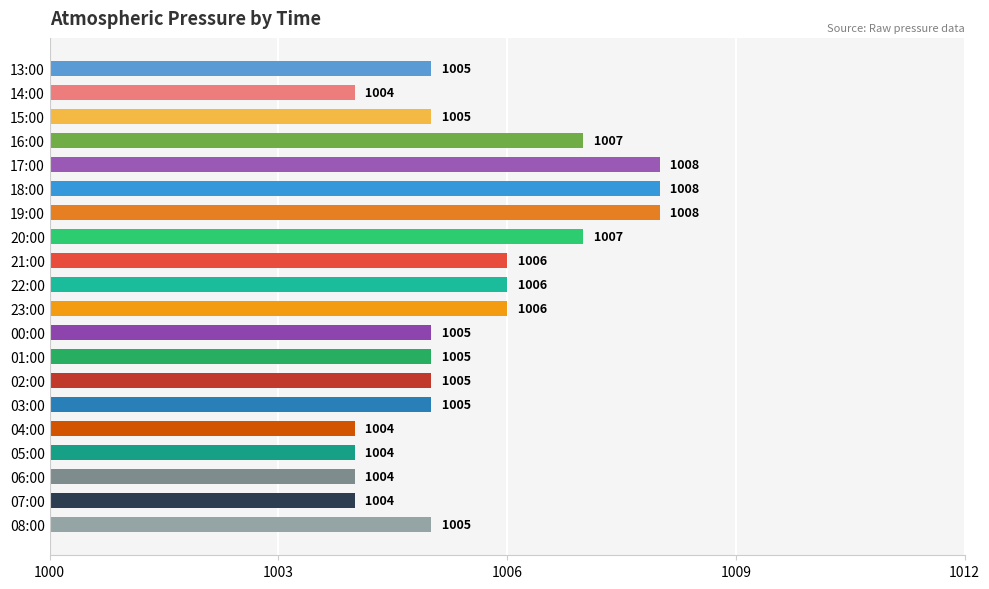

What is the label of the 6th bar from the top?

18:00